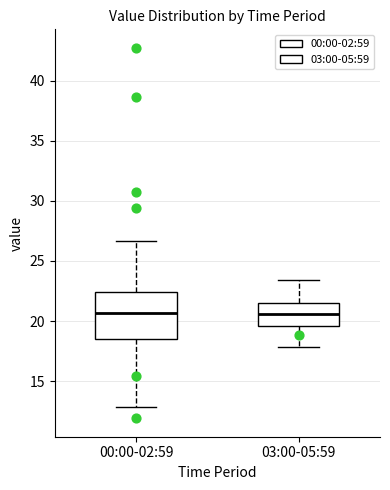

Reading left to right, transcribe this box plot: for each box, give where its median line is, the range the box spans, and where its two whiskers end, as read against the y-axis. The values are not printed on the chart, so give them approximately, as read against the axis.

00:00-02:59: median 20.5, box 18.5 to 22.5, whiskers 13.0 to 26.5
03:00-05:59: median 20.5, box 19.5 to 21.5, whiskers 18.0 to 23.5